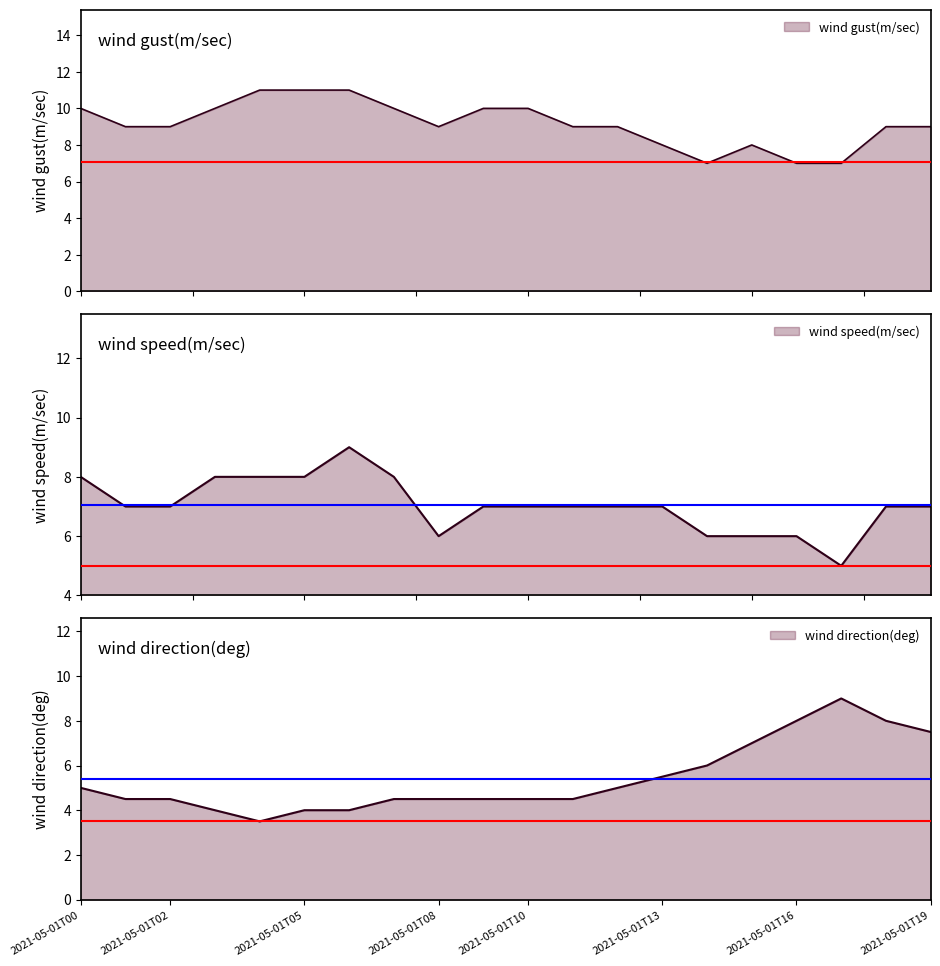

Read the wind gust(m/sec) value at 6.

11.0